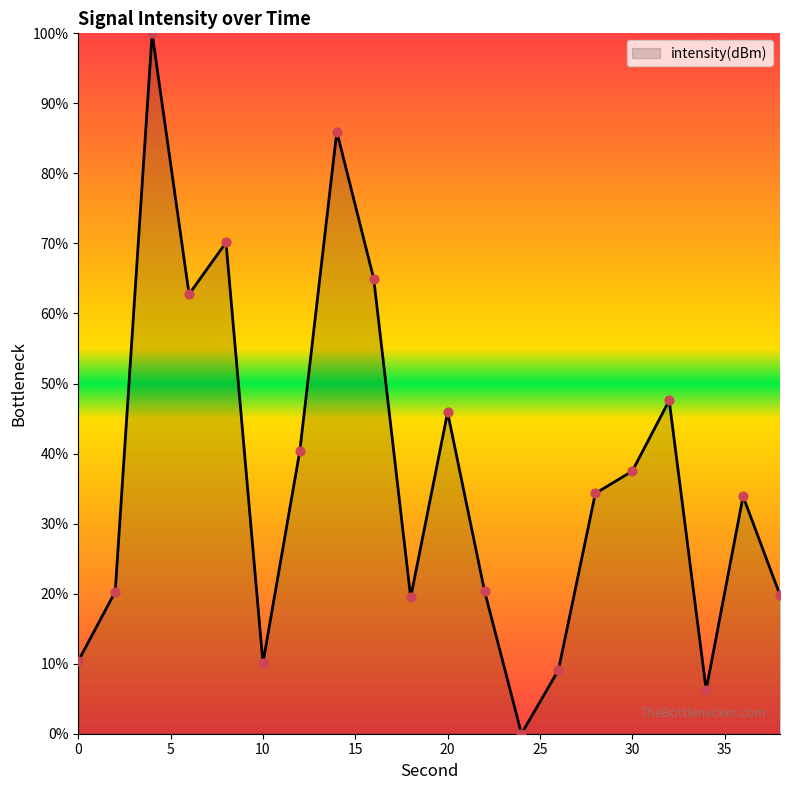

What is the difference between the maximum and minimum values?

100.0